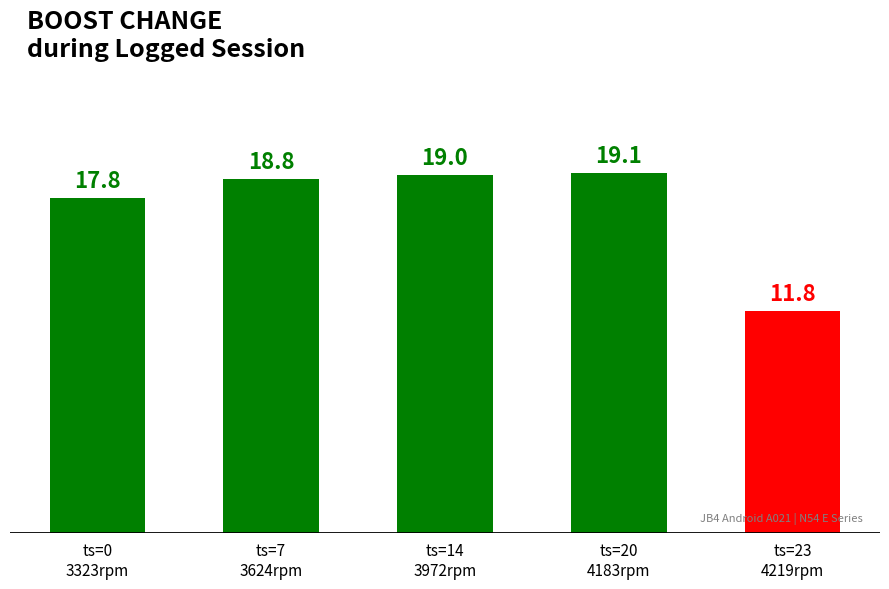

Which label corresponds to the largest value in the chart?

ts=20
4183rpm